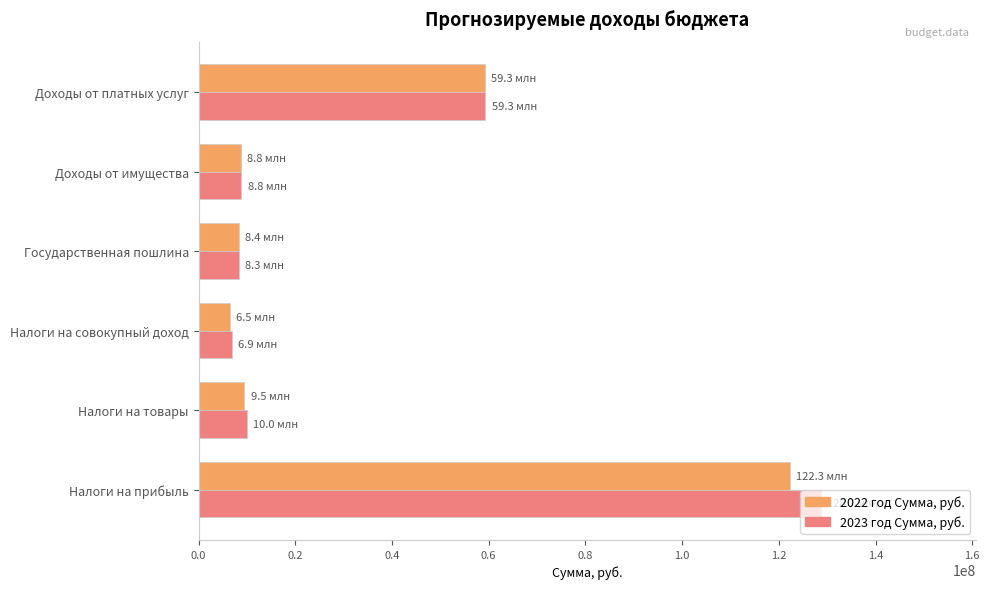

At how many categories does at least one series exceed 78621694?

1